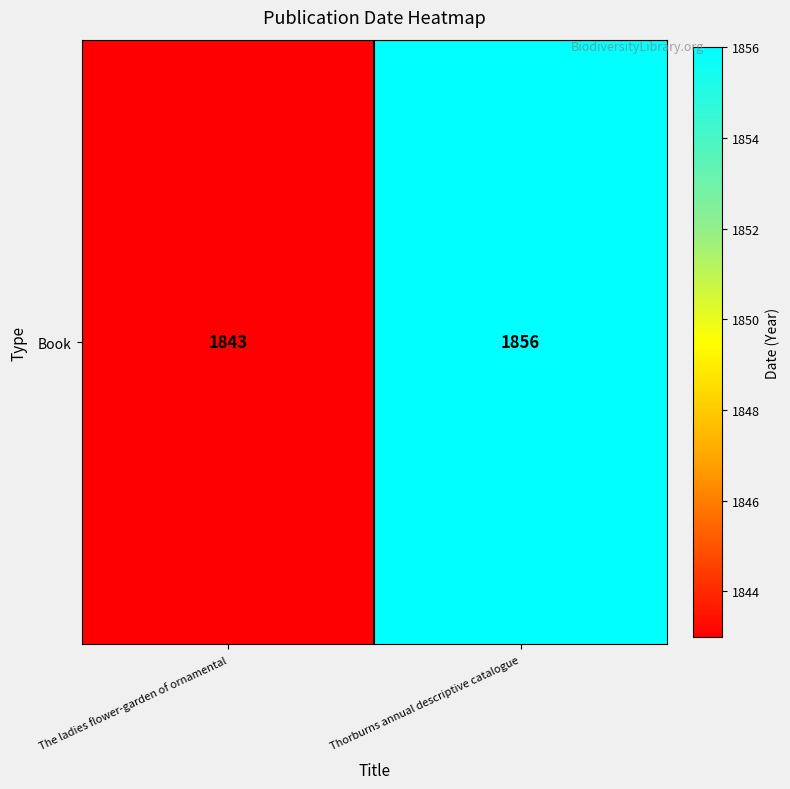

Read the value at The ladies flower-garden of ornamental.

1843